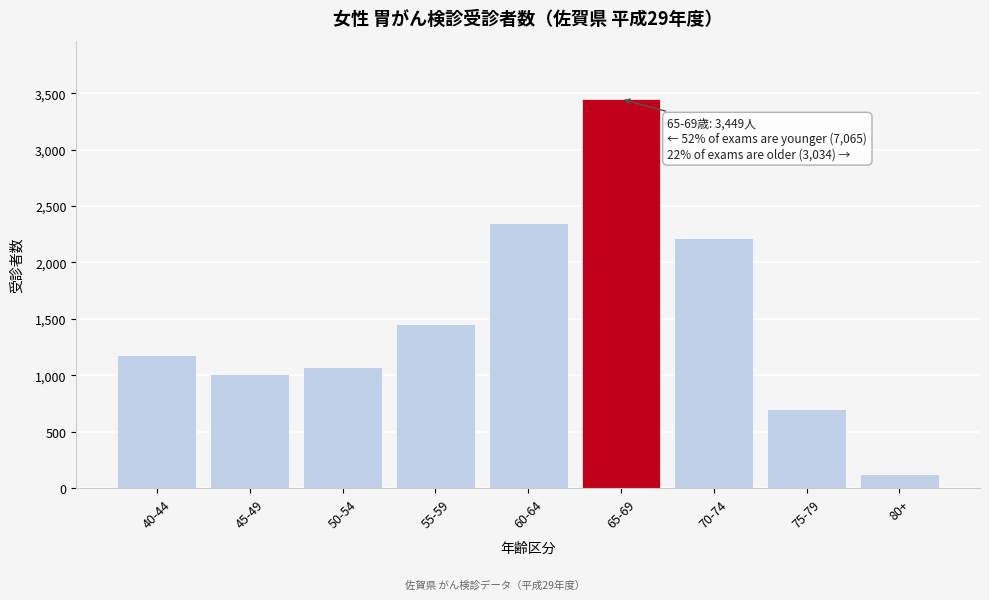

Reading right to left, transcribe all the data shown in this chart.

121	698	2215	3449	2347	1452	1071	1012	1183